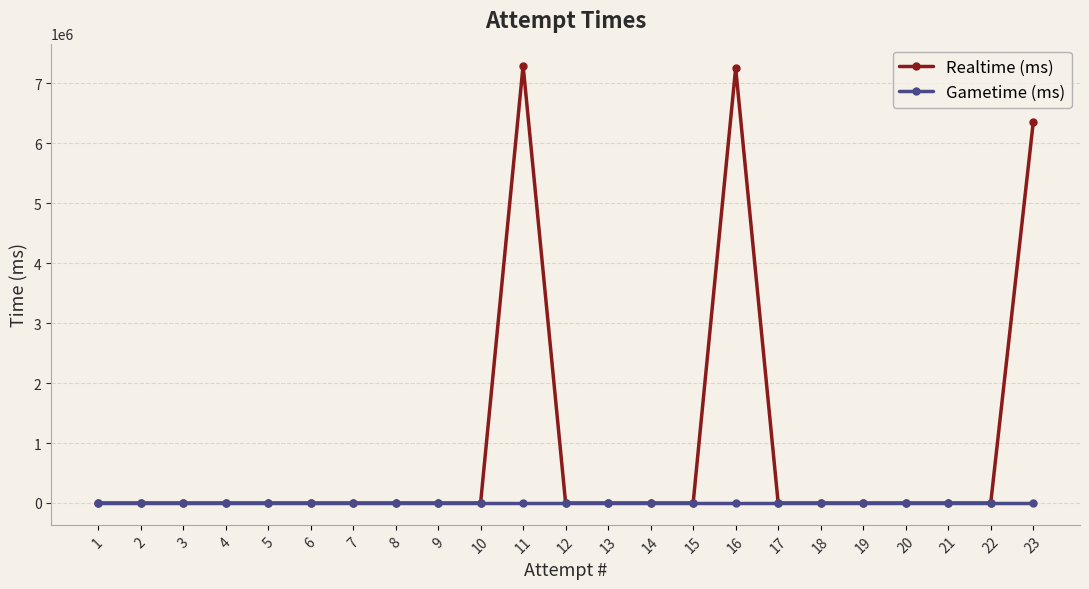

What is the greatest value displayed?

7299205